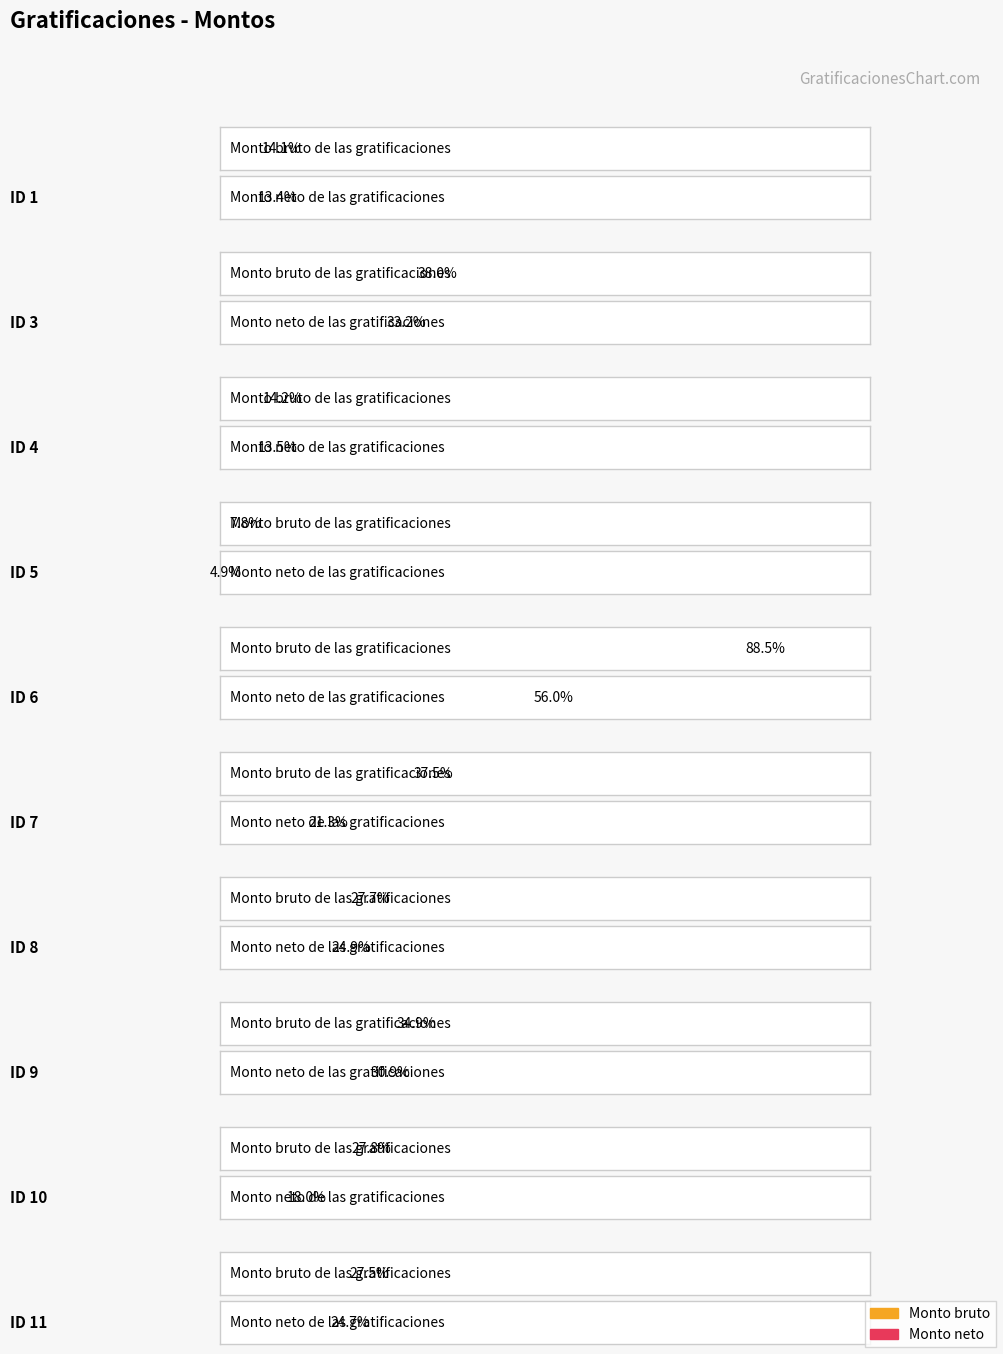

What is the highest value of the Monto neto de las gratificaciones series?

33590.4